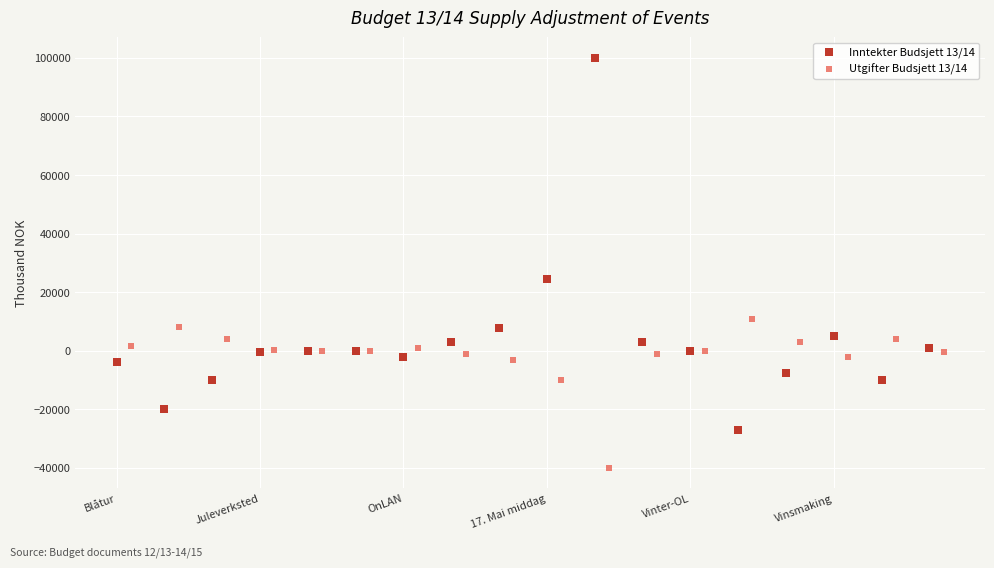

Which series has the largest Y range (max minus min)?

Inntekter Budsjett 13/14